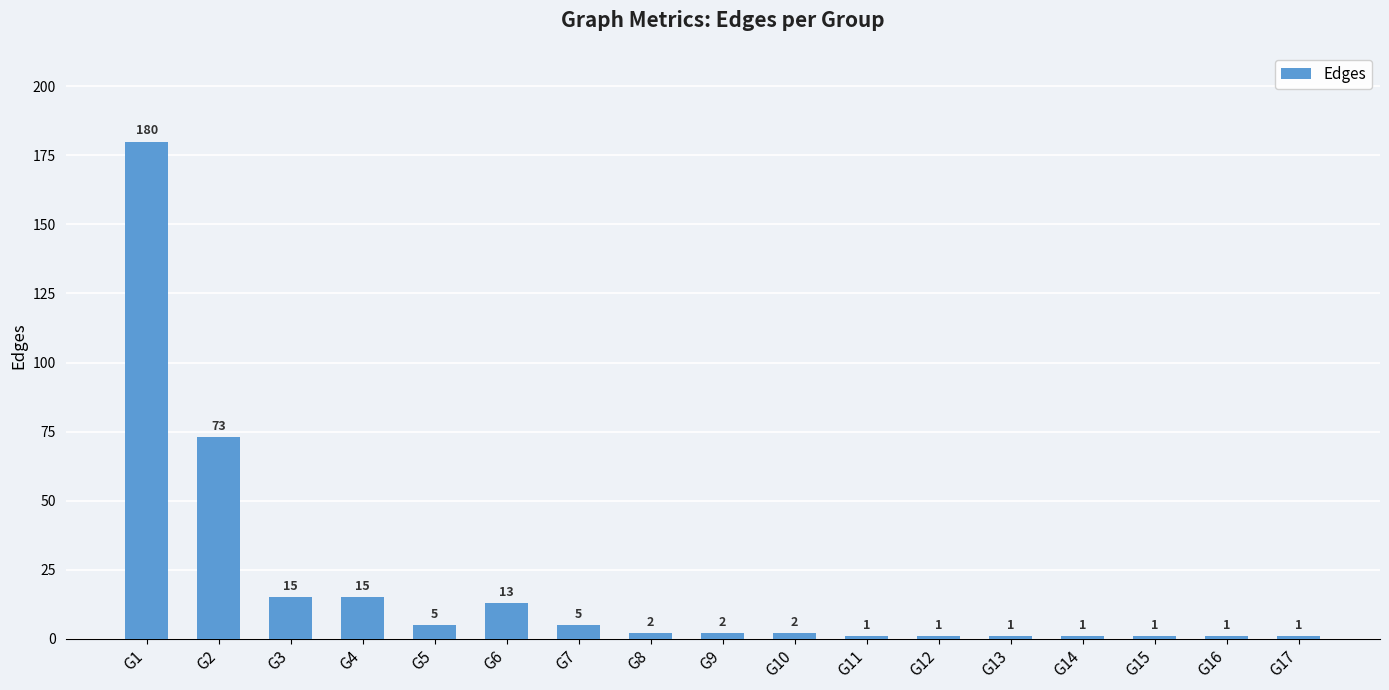

What is the difference between the maximum and minimum values?

179